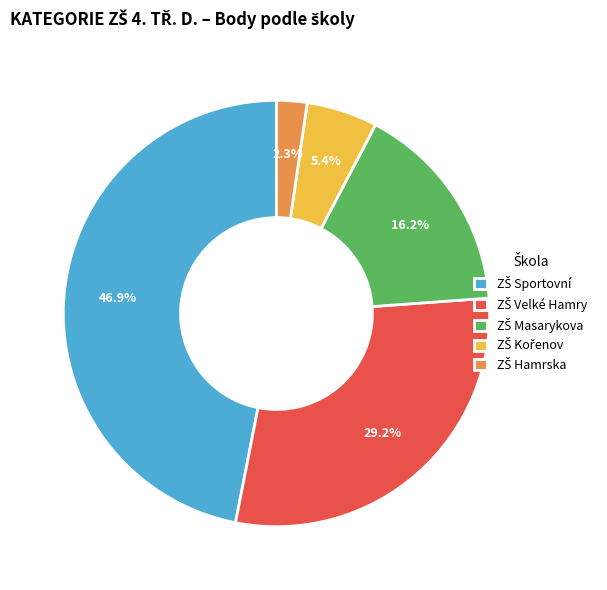

Does any single category account for the majority?

No